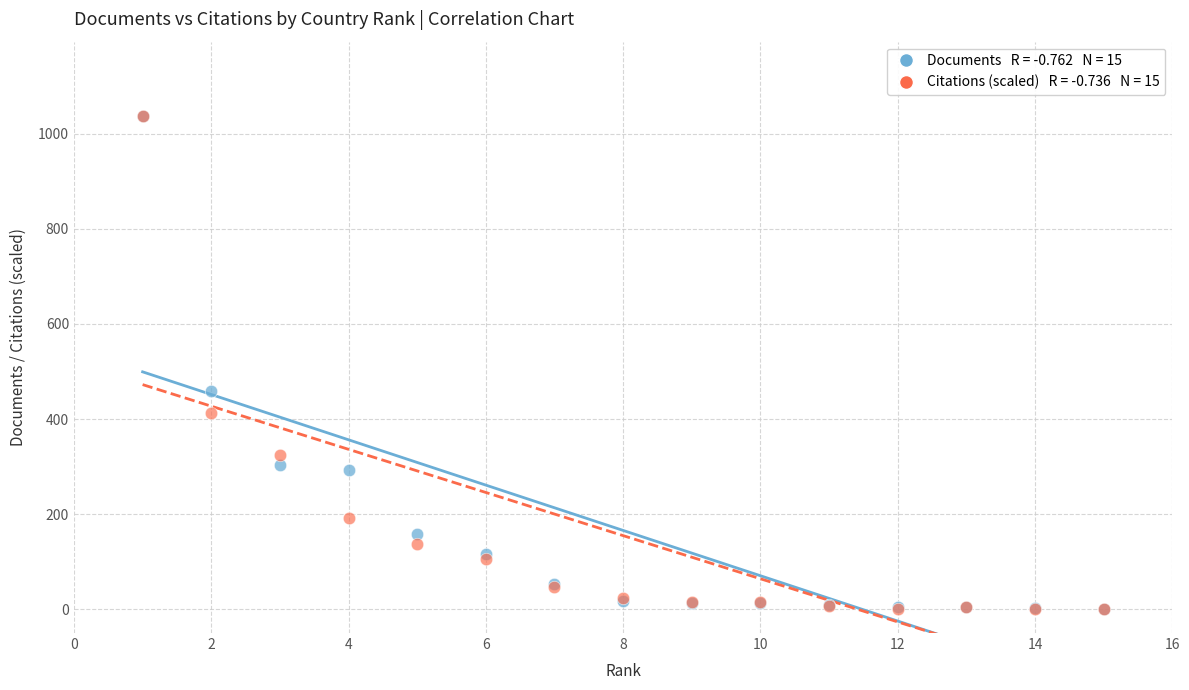

Across all series, what Y value is closest to 519?

459.0